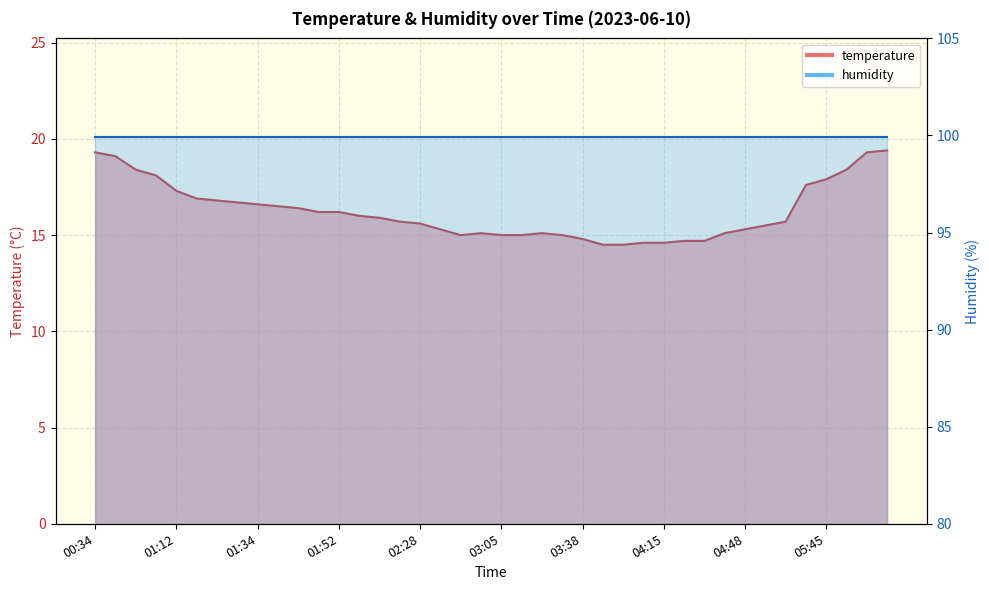

List the labels in order of value, largest first.

06:13, 00:34, 06:10, 00:47, 00:56, 05:57, 00:59, 05:45, 05:39, 01:12, 01:21, 01:24, 01:27, 01:34, 01:37, 01:43, 01:49, 01:52, 01:58, 02:04, 02:22, 05:03, 02:28, 04:57, 02:37, 04:48, 02:58, 03:20, 04:42, 02:52, 03:05, 03:14, 03:23, 03:38, 04:27, 04:30, 04:12, 04:15, 04:02, 04:05